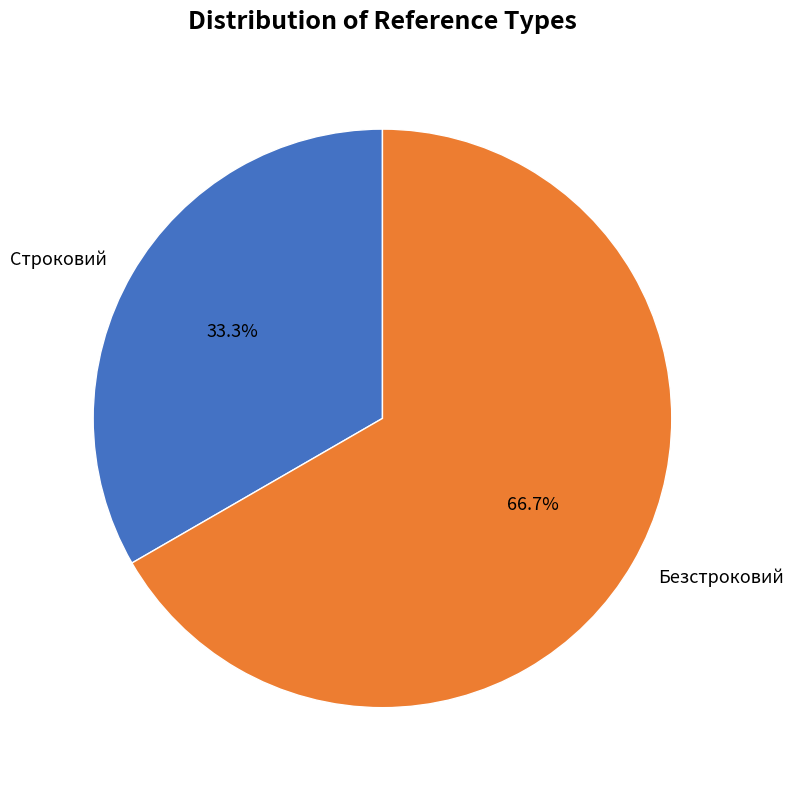

How many segments does this pie chart have?

2